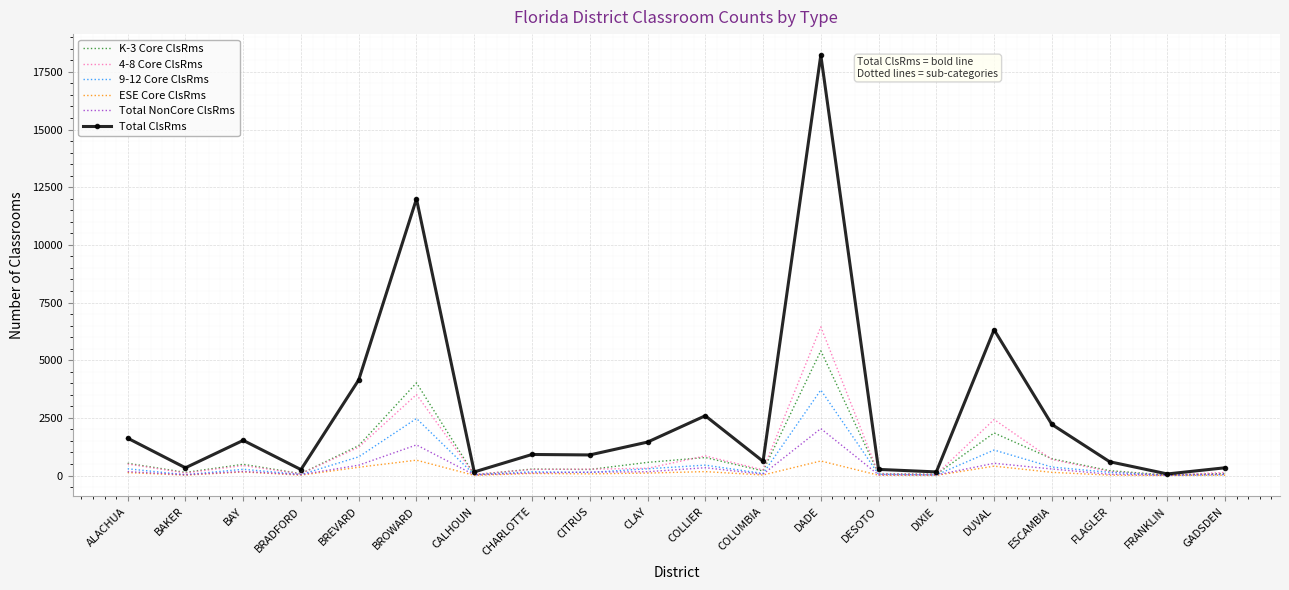

What are all the series names shown in the legend?

K-3 Core ClsRms, 4-8 Core ClsRms, 9-12 Core ClsRms, ESE Core ClsRms, Total NonCore ClsRms, Total ClsRms